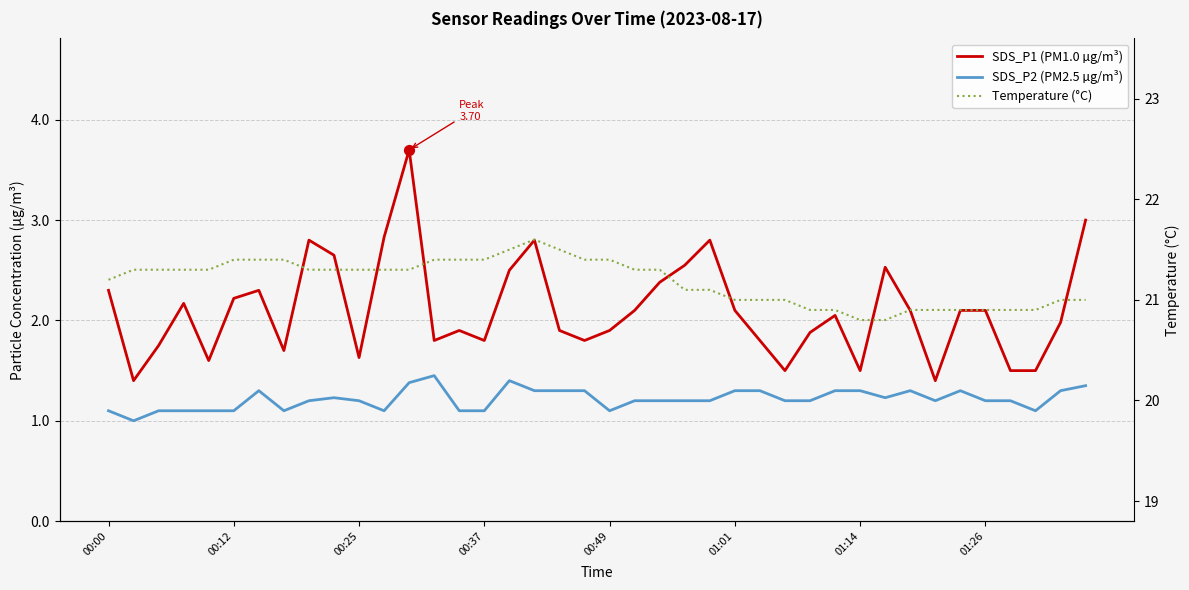

Which series has the largest total across all categories?

Temperature (°C)